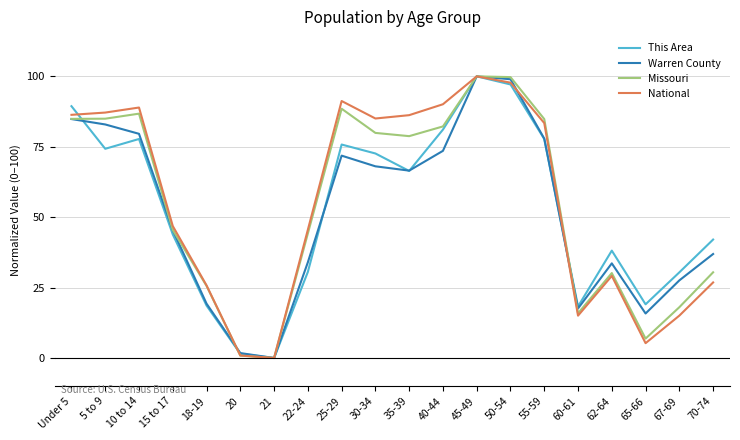

What is the maximum value for Warren County?

100.0